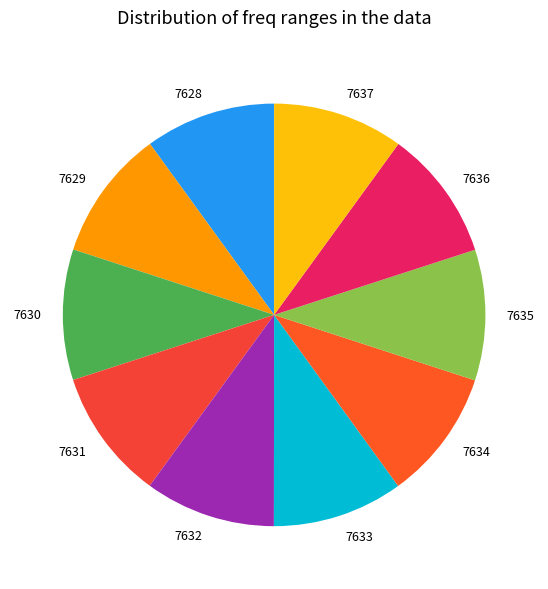

Is the sum of 7632 and 7628 greater than half?

No